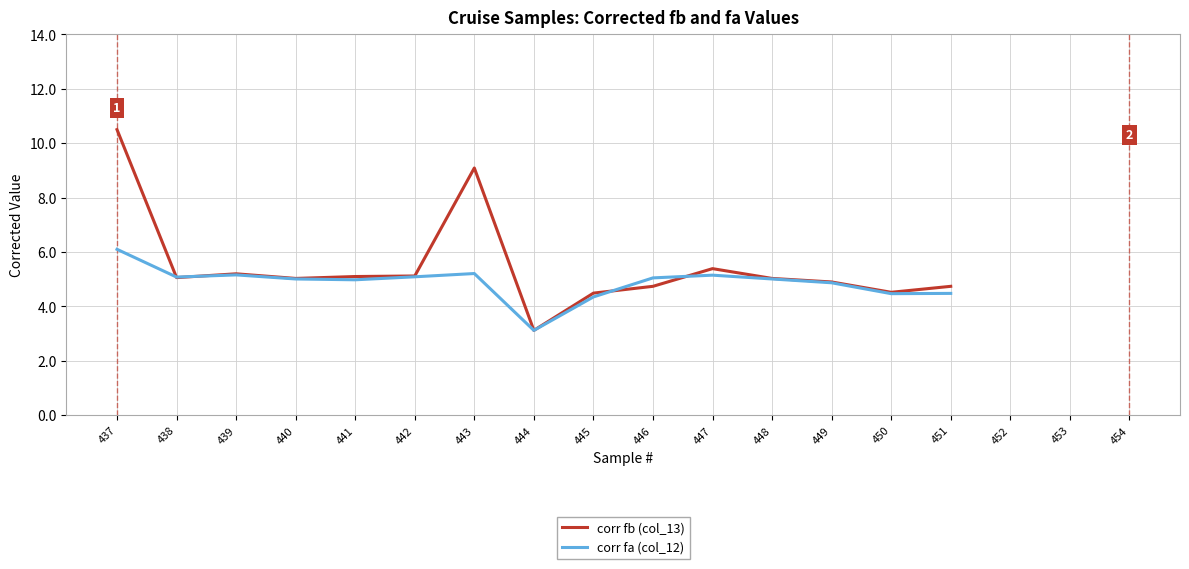

At which category does corr fa (col_12) reach its first local valley?

438